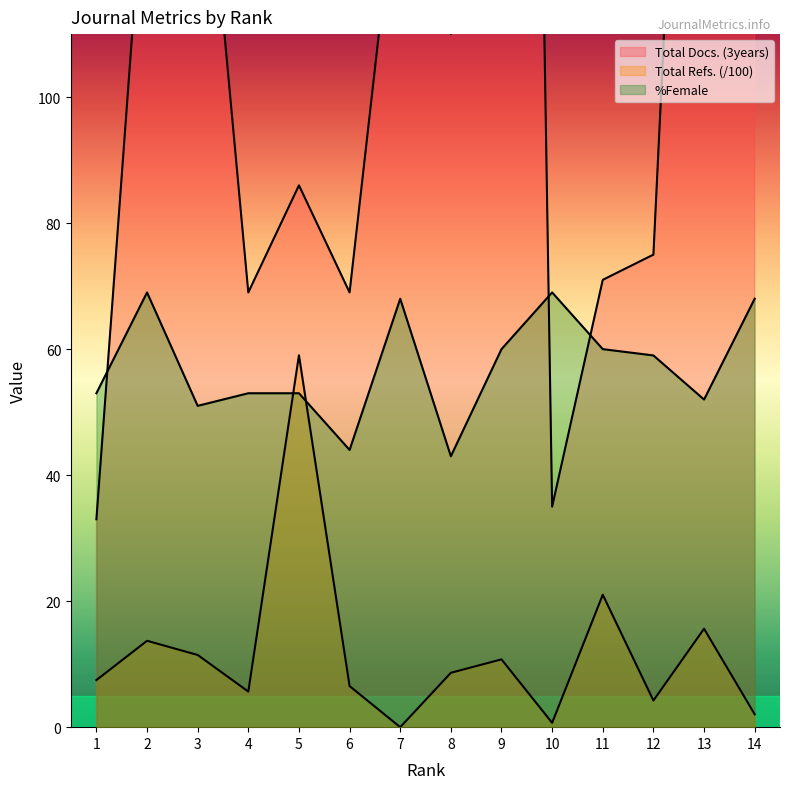

True or false: Total Docs. (3years) has more than 1 interior local peaks.

True